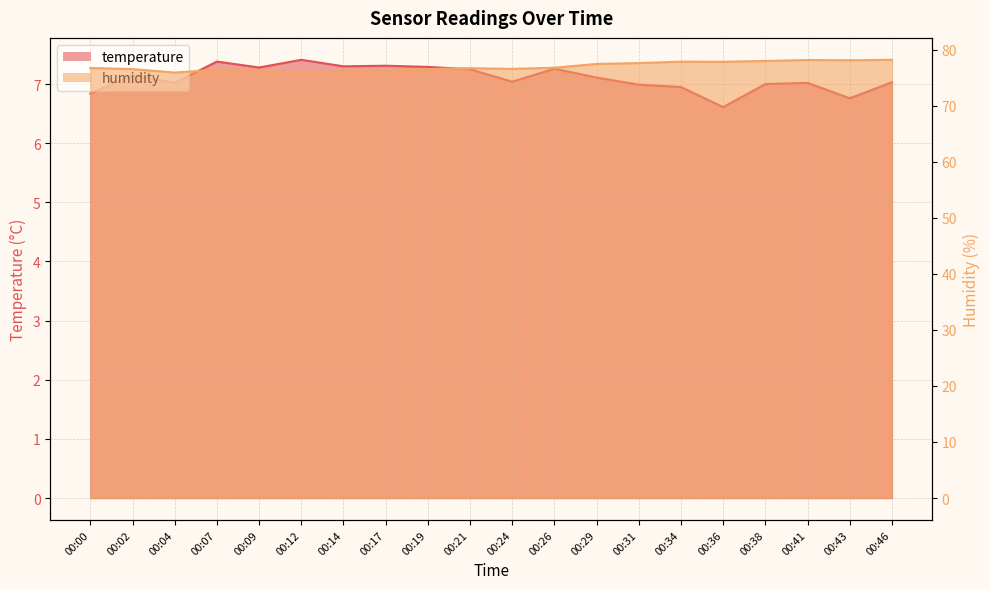

What is the average value of the humidity series?

77.0